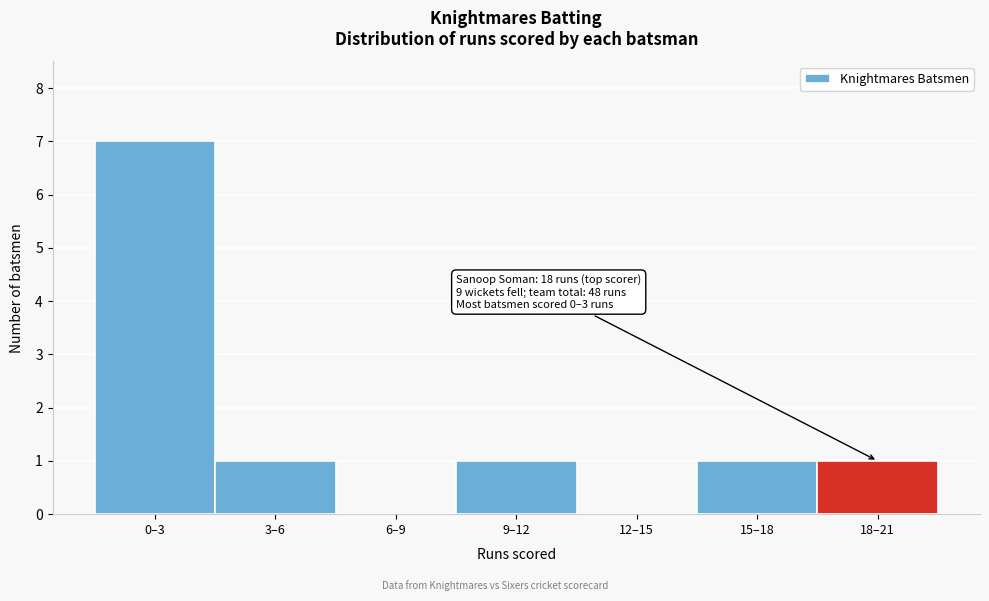

Reading left to right, list all the values displayed in this chart.

0–3=7	3–6=1	6–9=0	9–12=1	12–15=0	15–18=1	18–21=1